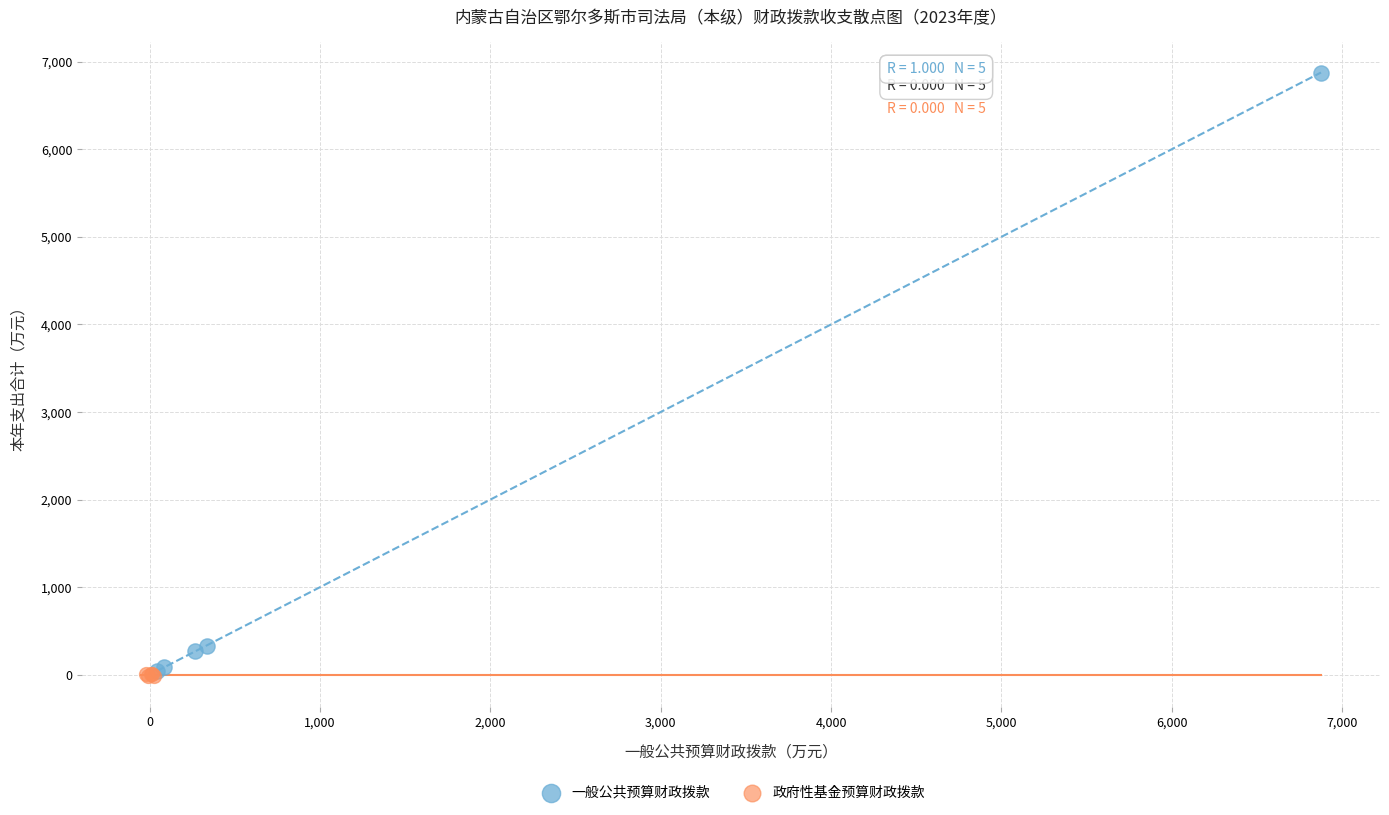

Which series contains the highest Y value?

一般公共预算财政拨款